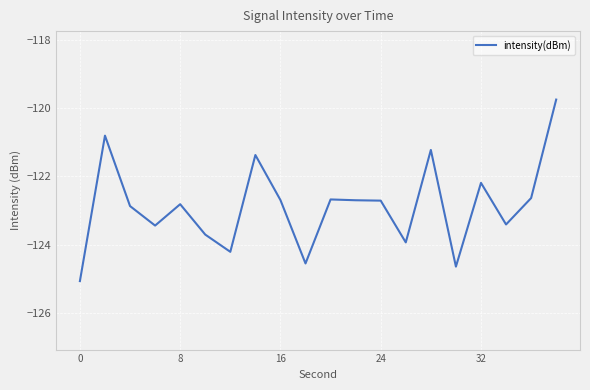

What is the smallest value displayed?

-125.1